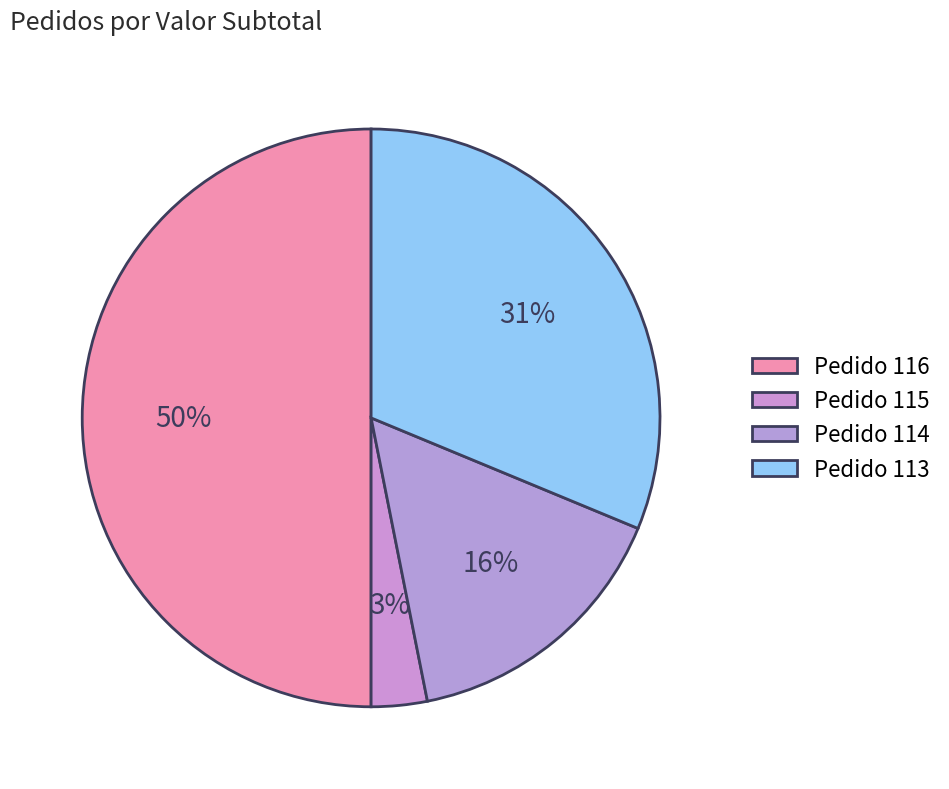

Rank the categories by value from lowest to highest.

115, 114, 113, 116